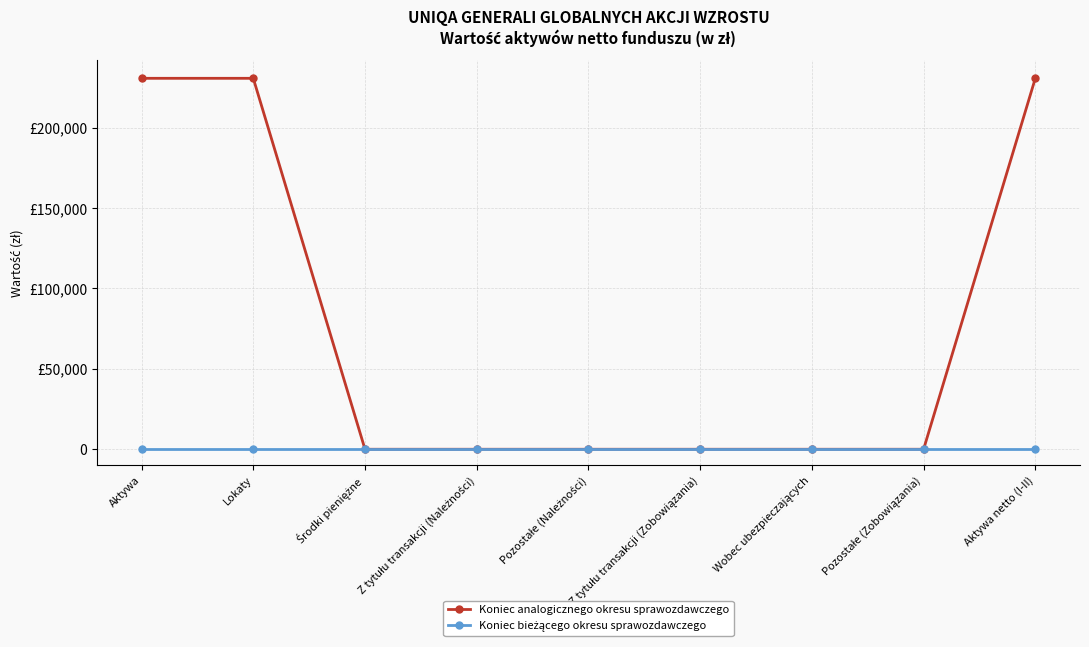

True or false: Koniec analogicznego okresu sprawozdawczego has more than 0 interior local peaks.

False